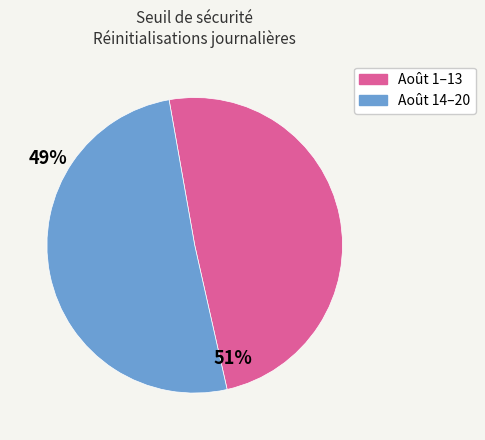

Does any single category account for the majority?

Yes